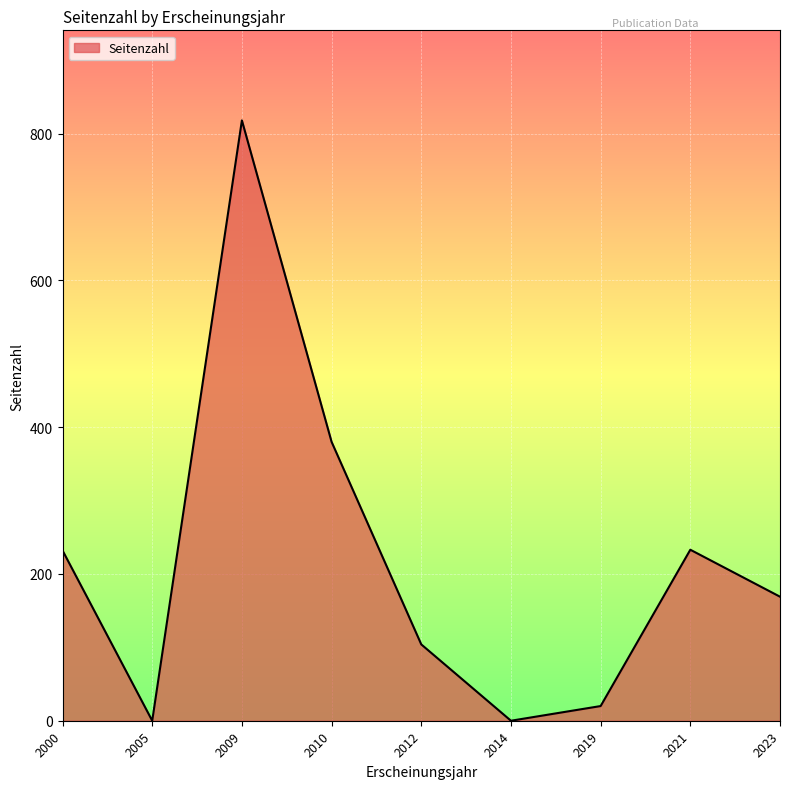

At which label is the value closest to 409?

2010